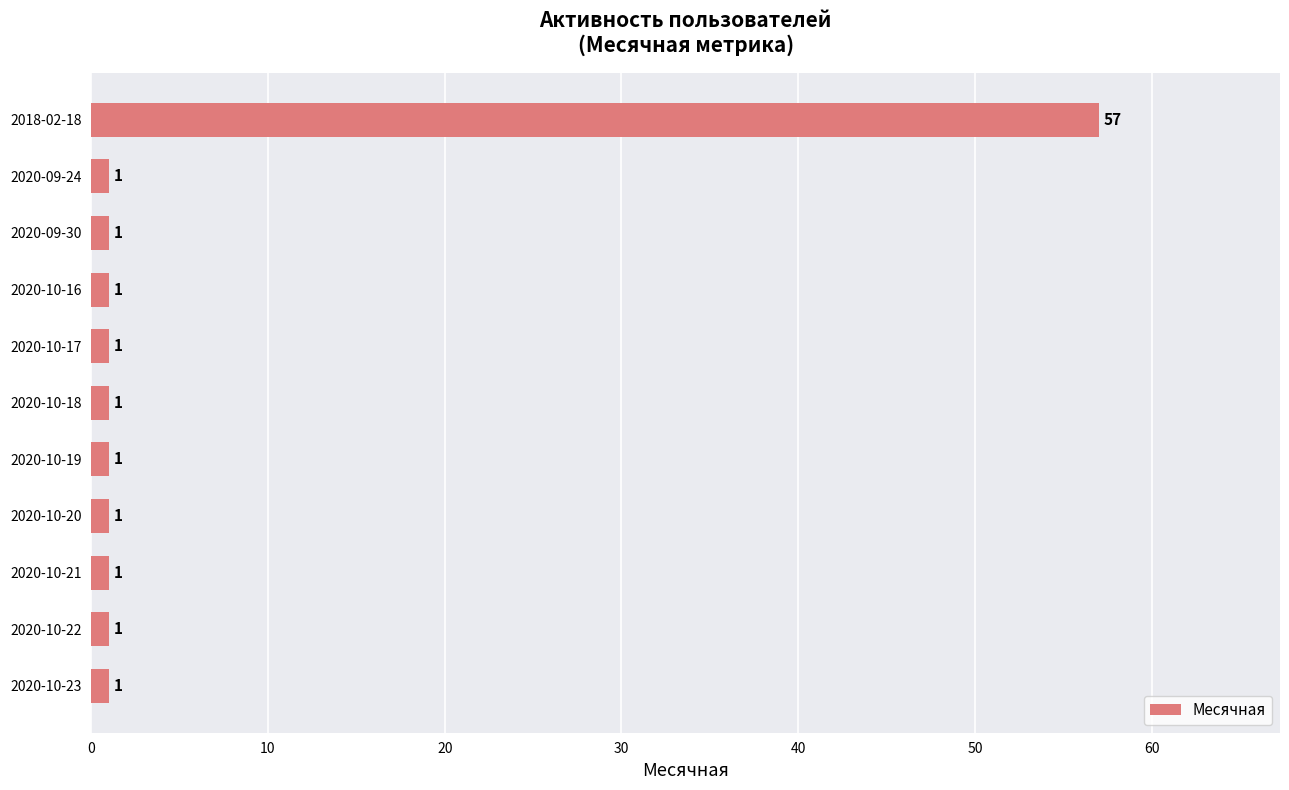

What is the difference between the maximum and minimum values?

56